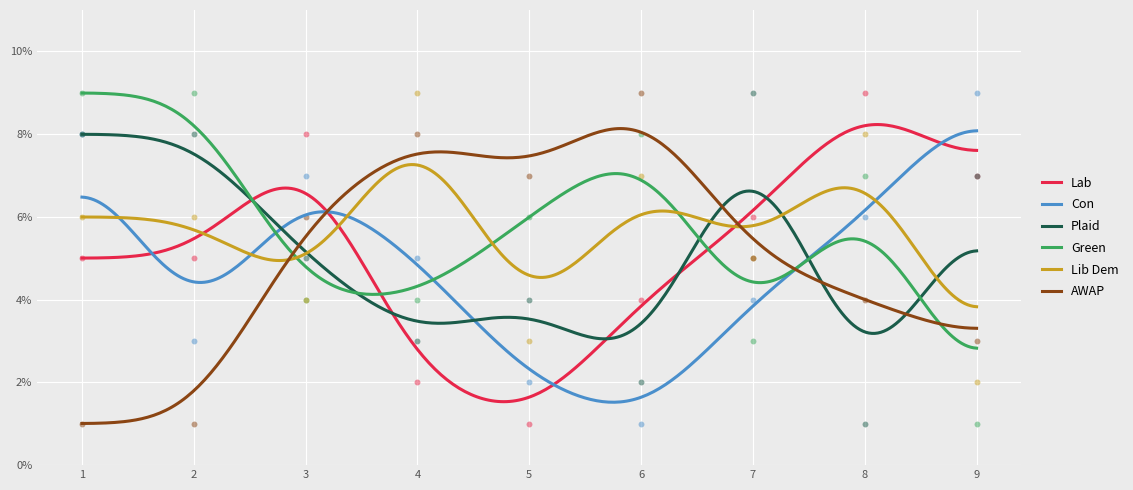

Which series reaches the minimum Y coordinate?

col_5